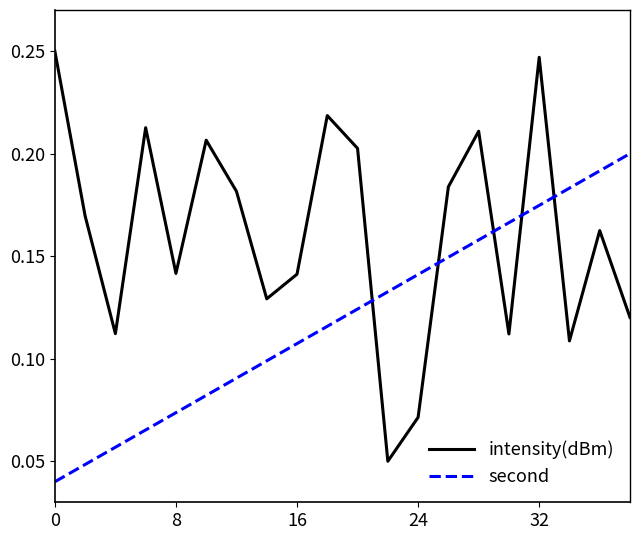

List the series in order of their peak value, highest first.

intensity(dBm), second